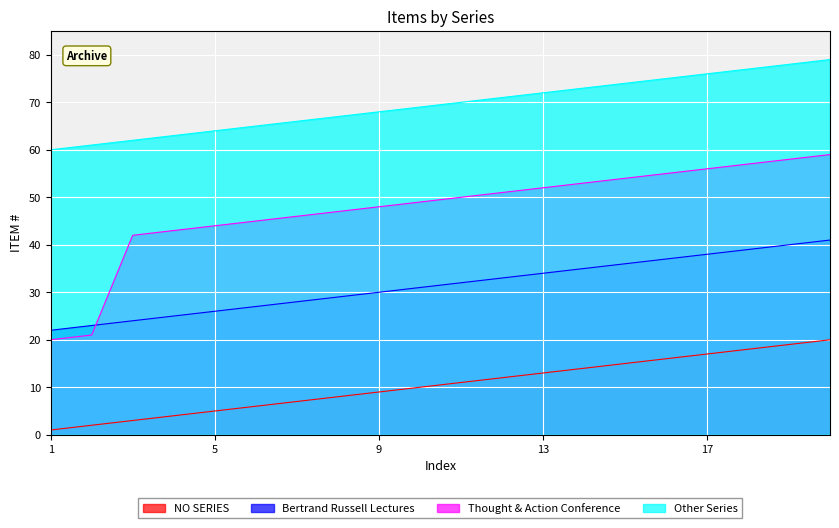

How many data points in Other Series are above 70?

9